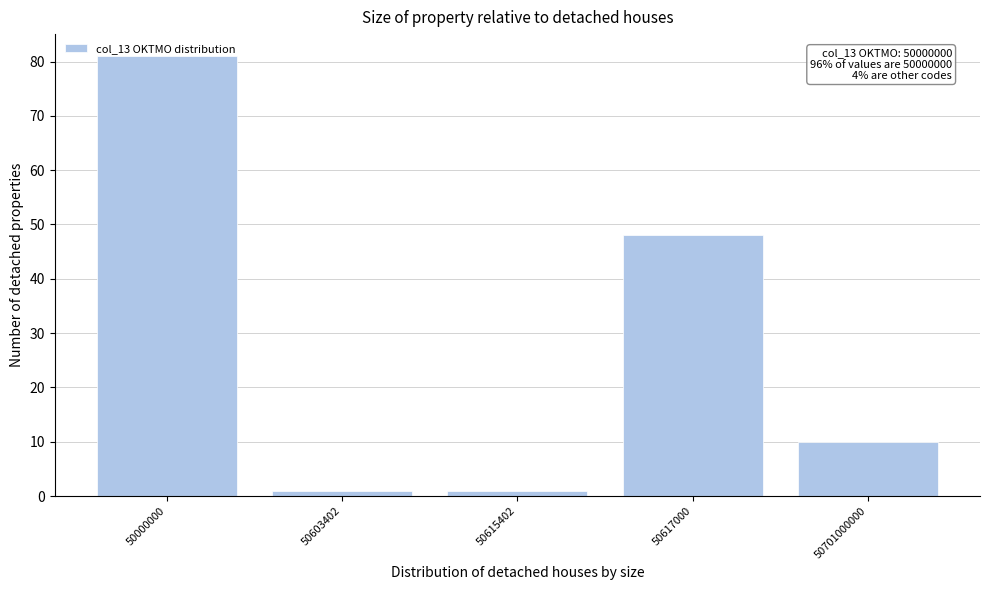

The value at 50701000000 is 10. True or false?

True